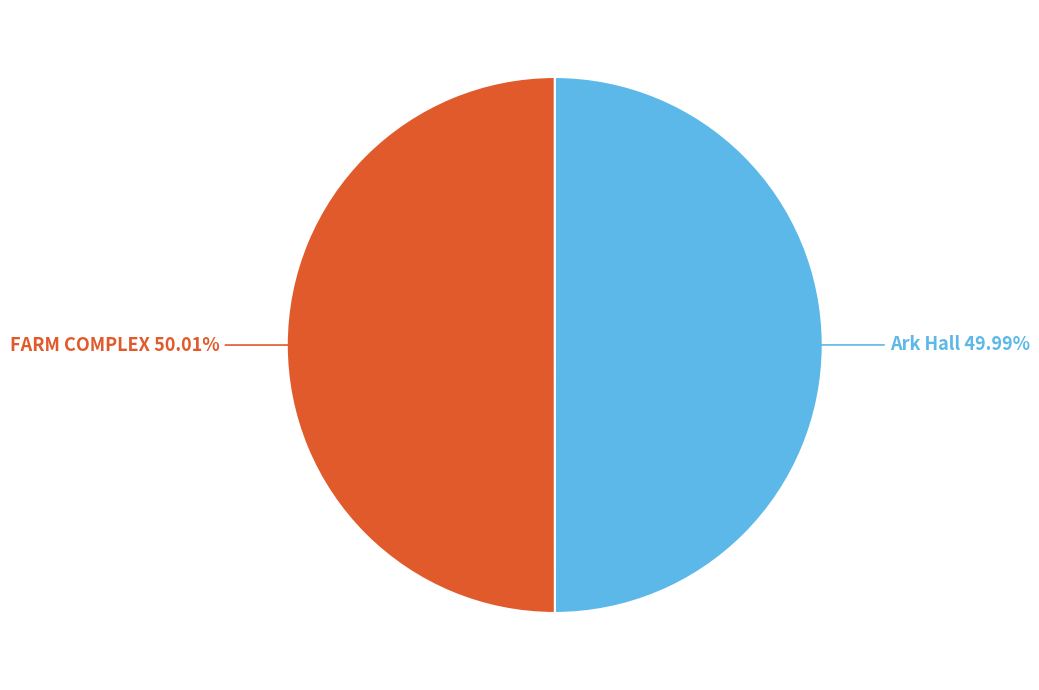

Is there any slice that represents more than half of the pie?

Yes